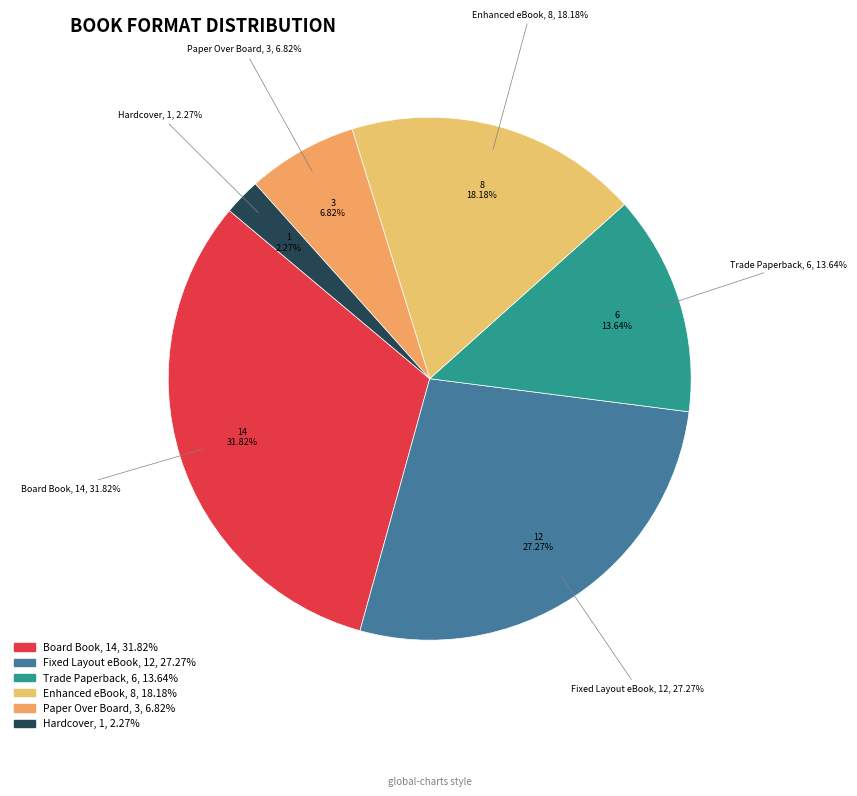

To the nearest percent, what is the average slice percentage?

17%